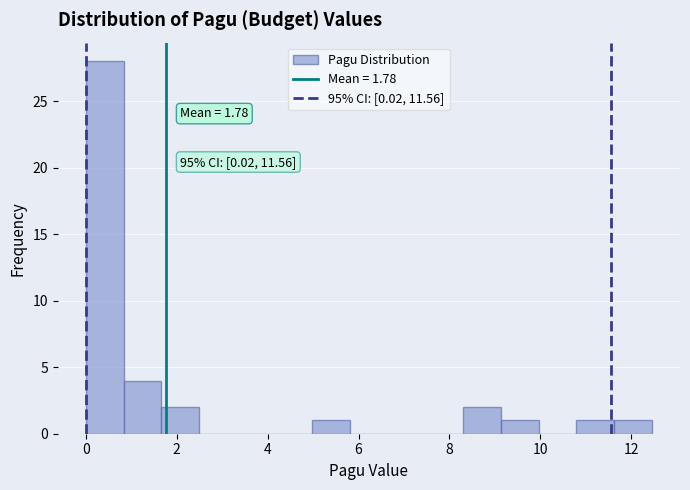

Which range on the x-axis has the tallest bar?

0.0 to 0.8